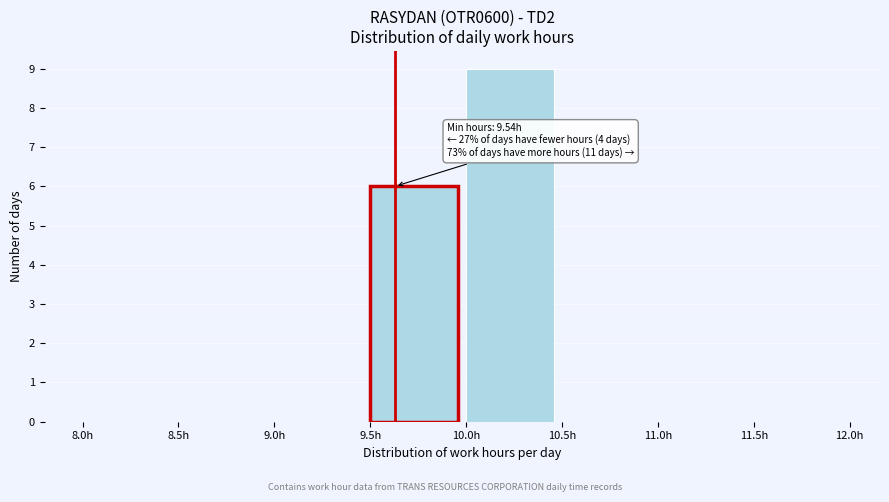

Which range on the x-axis has the tallest bar?

10.0 to 10.5